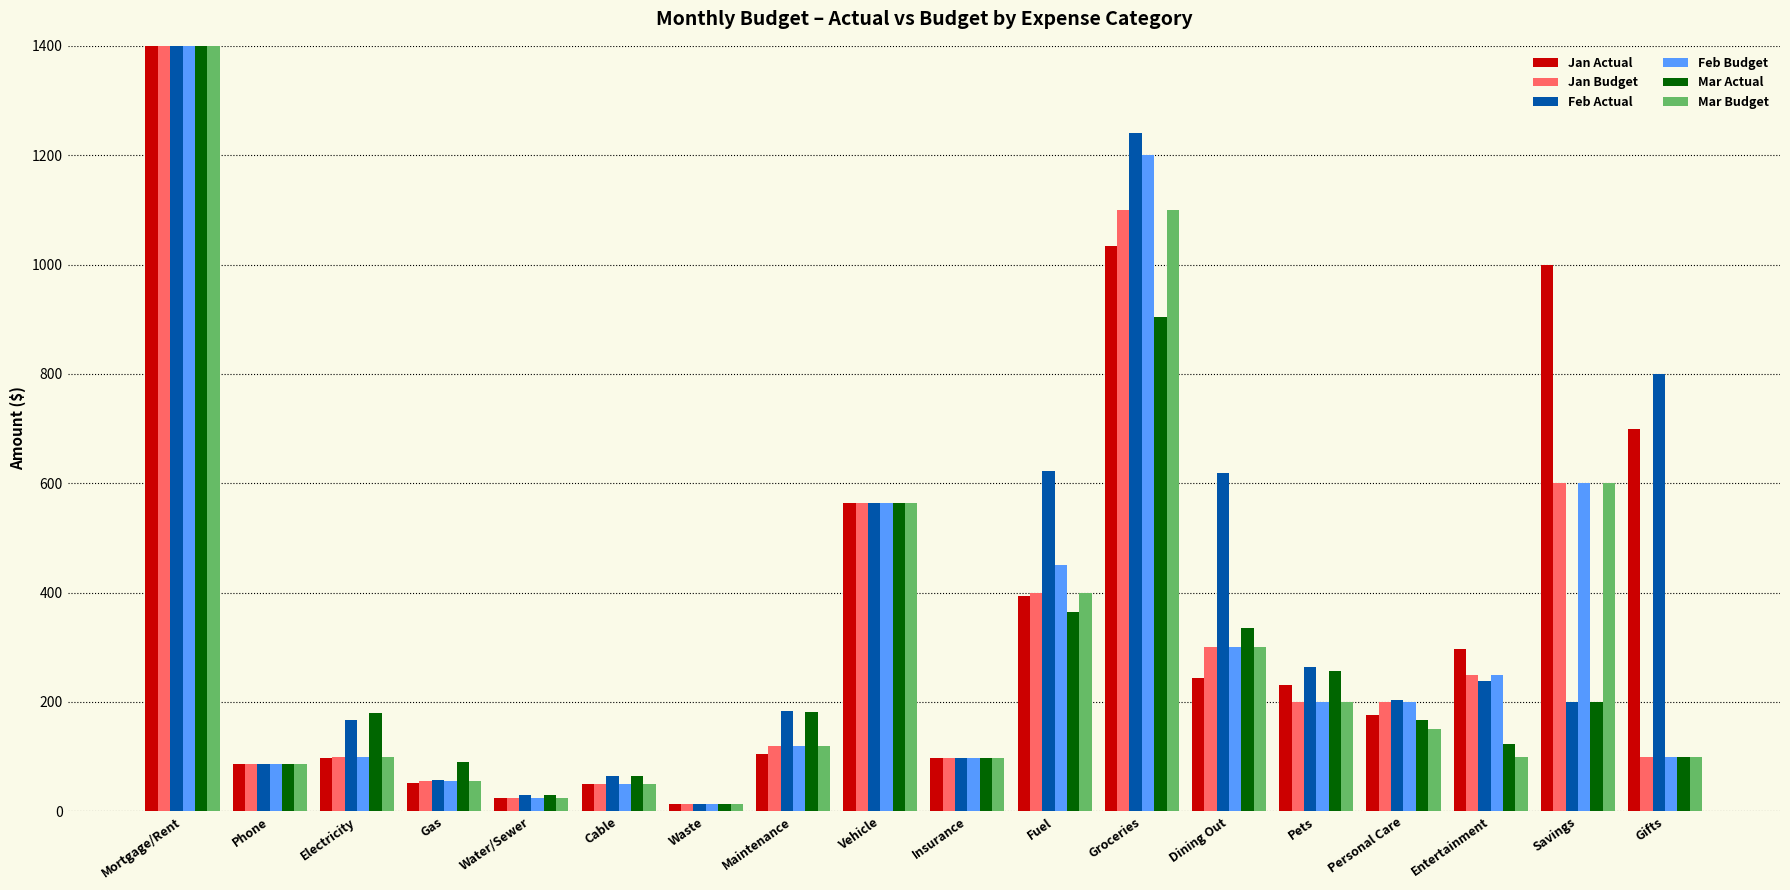

What are all the series names shown in the legend?

Jan Actual, Jan Budget, Feb Actual, Feb Budget, Mar Actual, Mar Budget